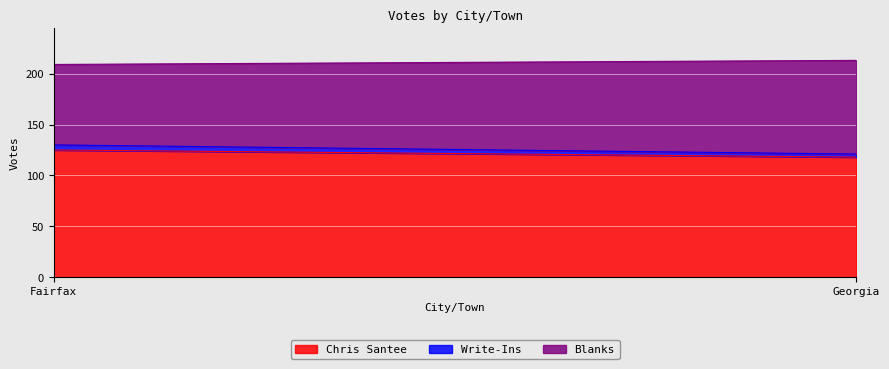

Which series has the widest spread of values?

Blanks